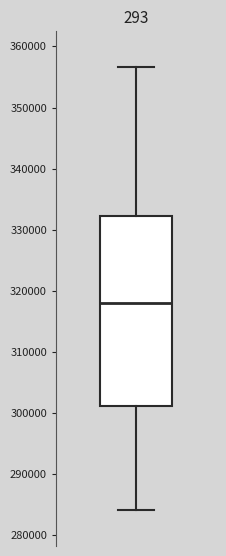

Where does the lower whisker of the box end on the y-axis? The values are not printed on the chart, so give them approximately, as read against the axis.

284000